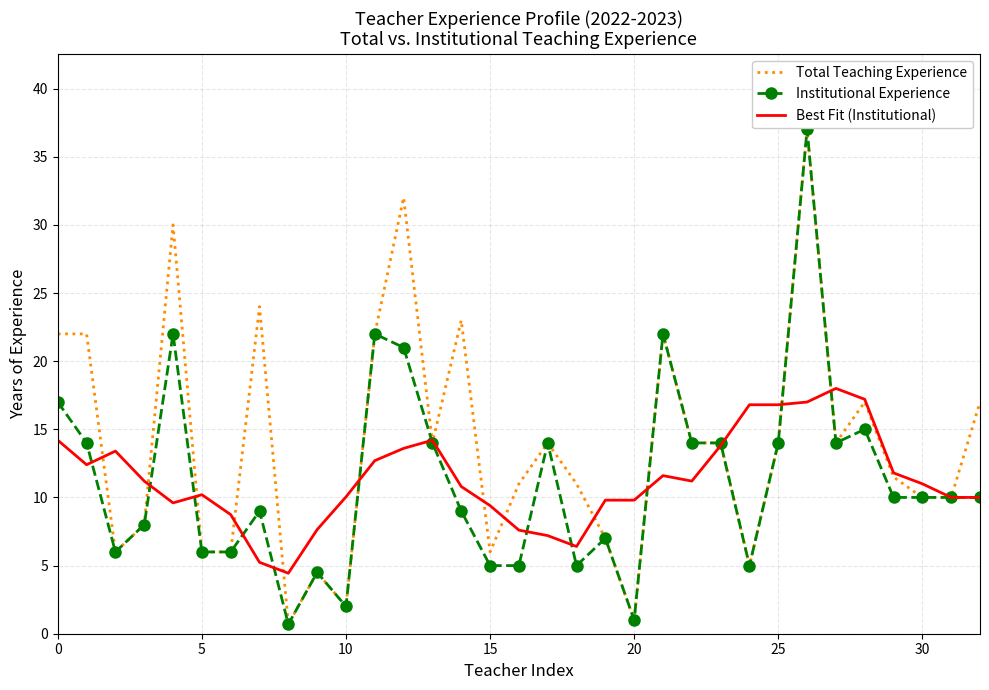

What is the minimum value for Best Fit (Institutional)?

4.4